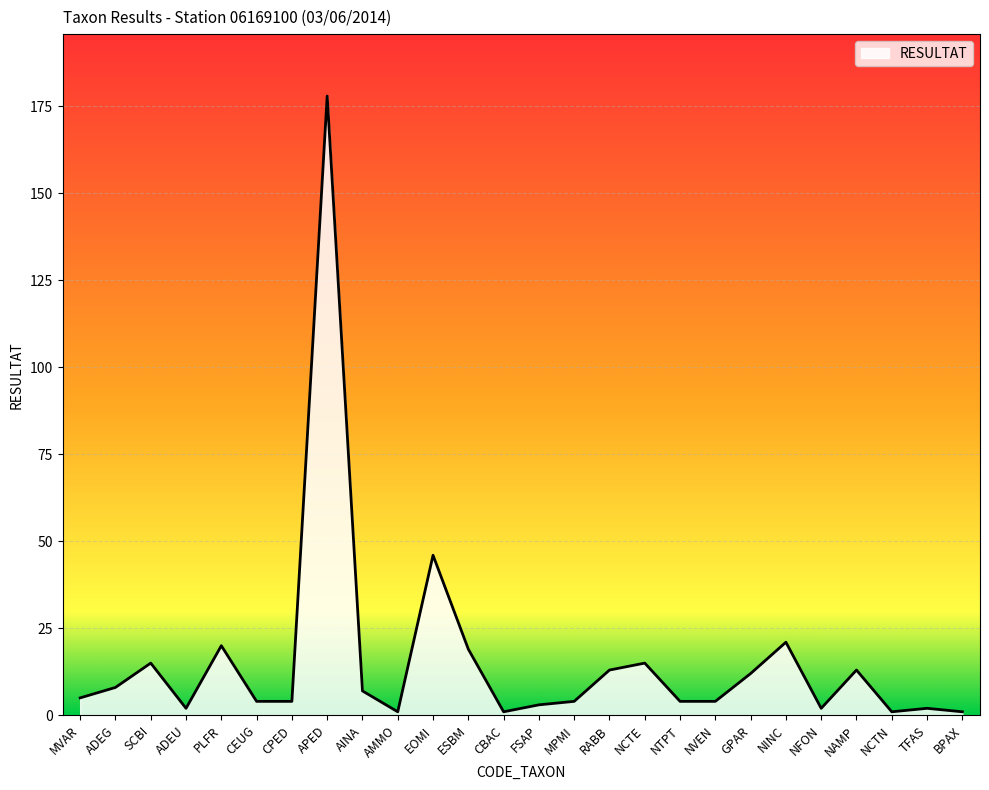

Reading right to left, what are all the values shown in this chart?

BPAX=1	TFAS=2	NCTN=1	NAMP=13	NFON=2	NINC=21	GPAR=12	NVEN=4	NTPT=4	NCTE=15	RABB=13	MPMI=4	FSAP=3	CBAC=1	ESBM=19	EOMI=46	AMMO=1	AINA=7	APED=178	CPED=4	CEUG=4	PLFR=20	ADEU=2	SCBI=15	ADEG=8	MVAR=5